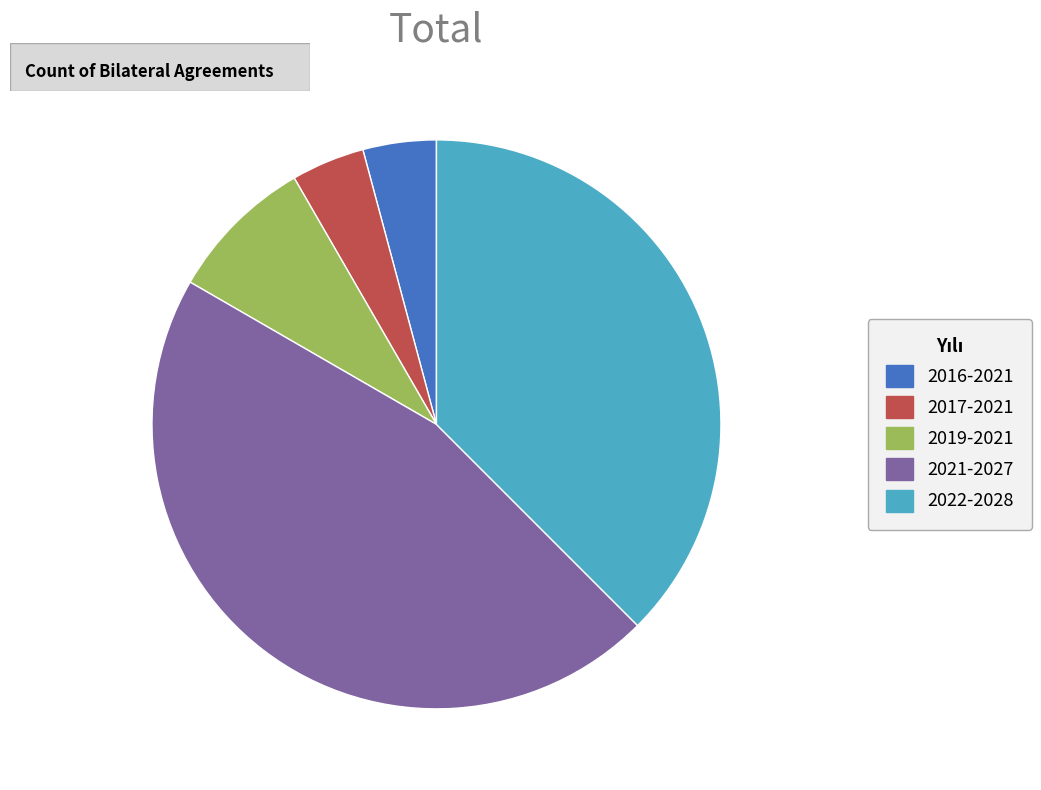

Approximately how many times larger is the value at 2021-2027 compared to 2019-2021?

5.5